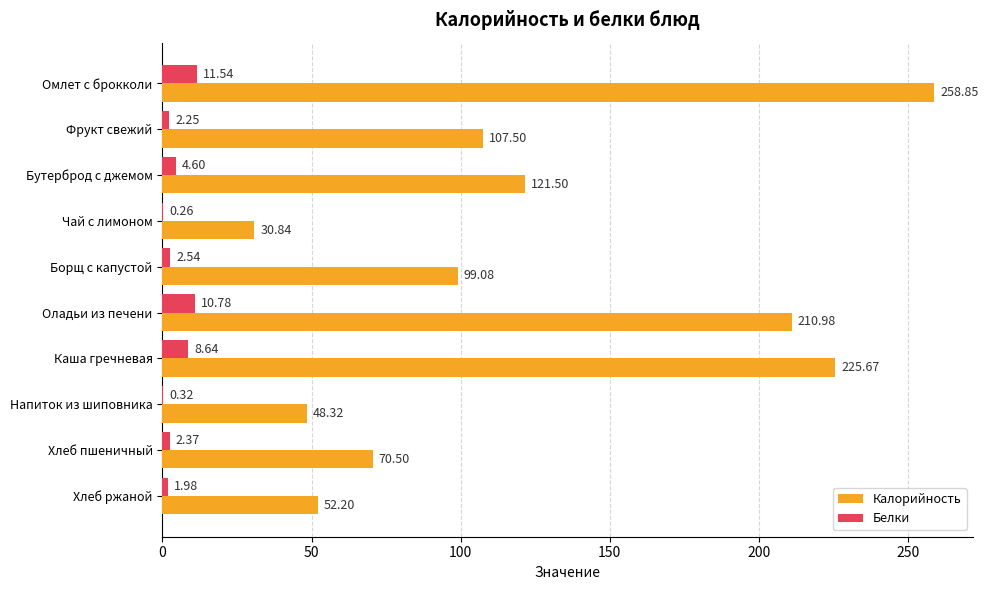

What is the average value of the Белки series?

4.5